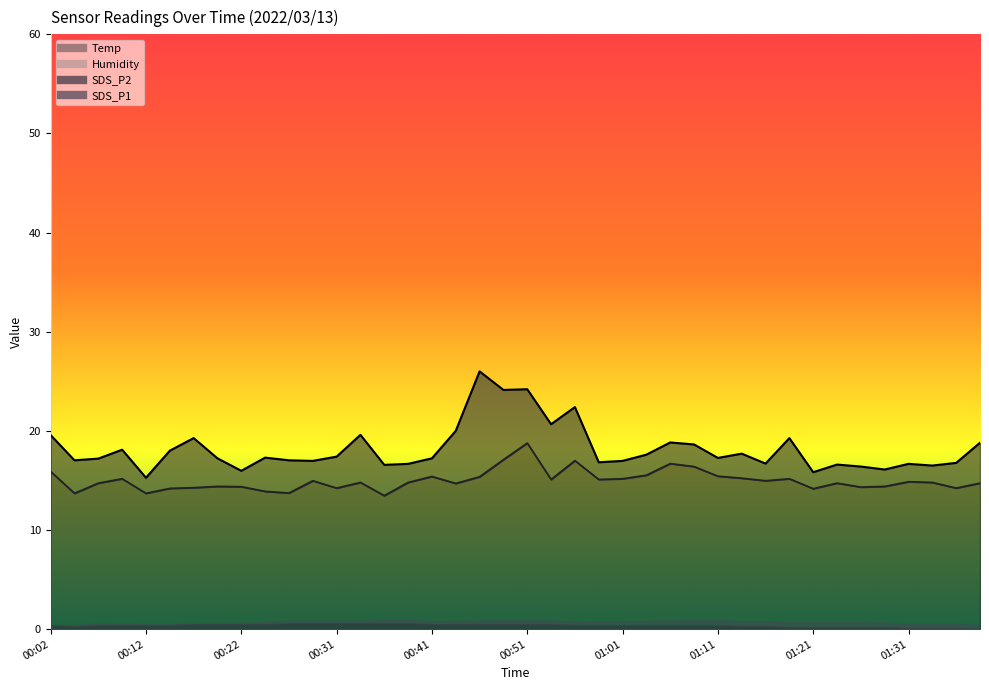

True or false: SDS_P1 and SDS_P2 cross at least once.

False